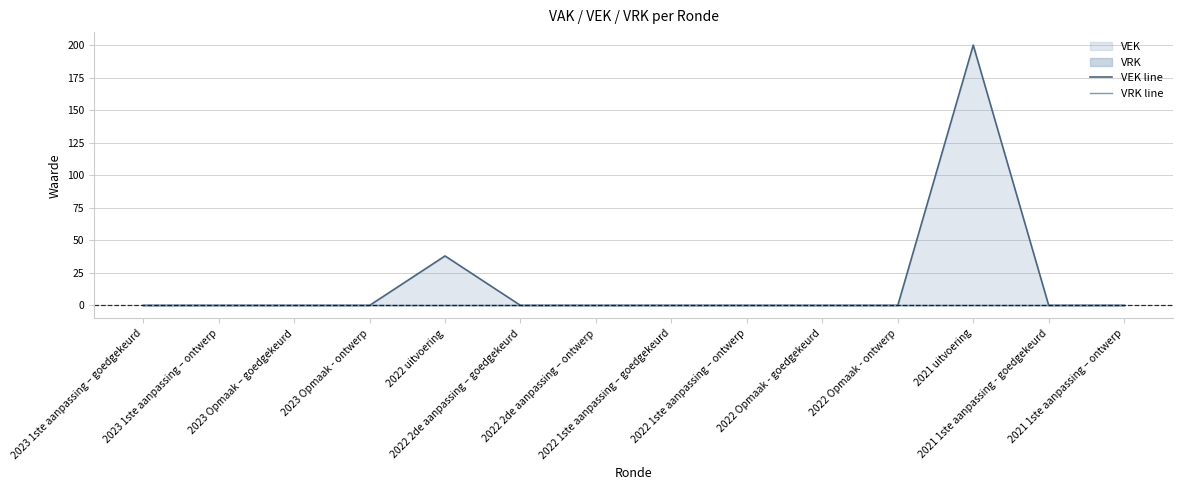

At how many categories does at least one series exceed 9?

2